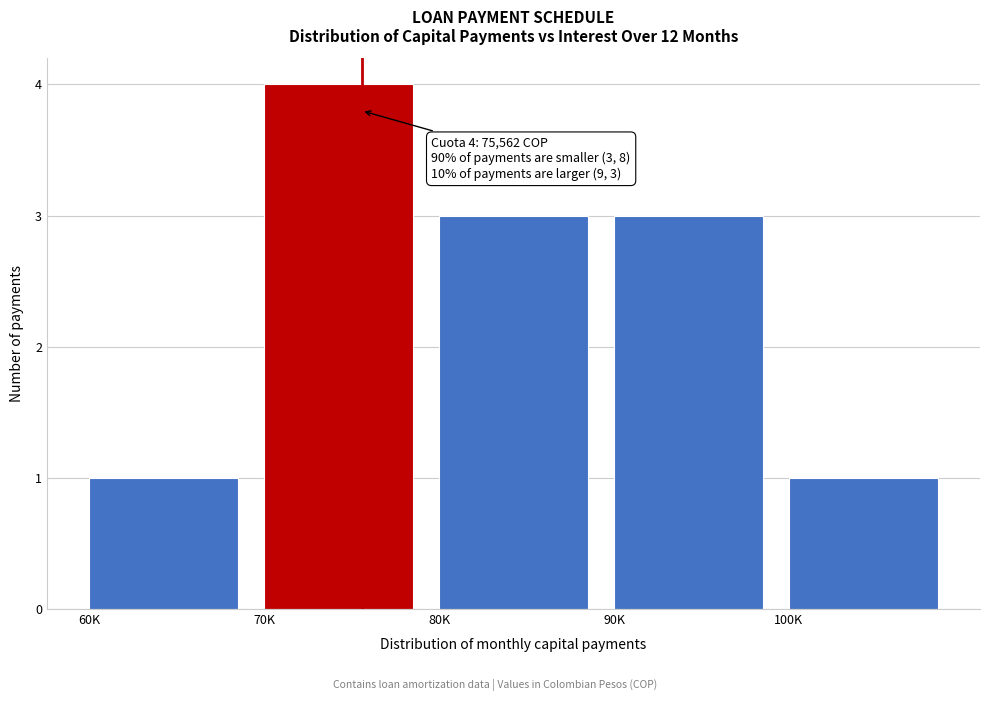

Reading right to left, what are all the values shown in this chart?

1	3	3	4	1